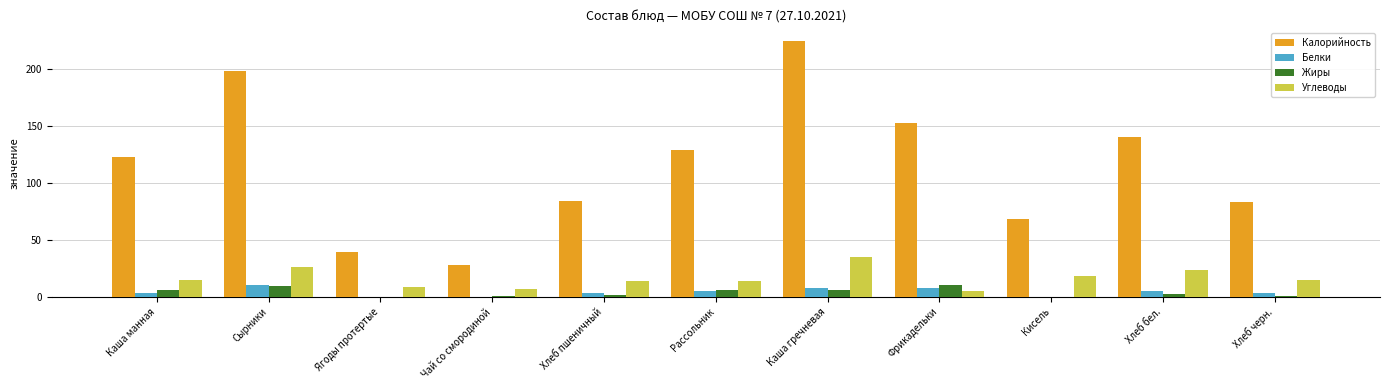

How many series are shown in this chart?

4